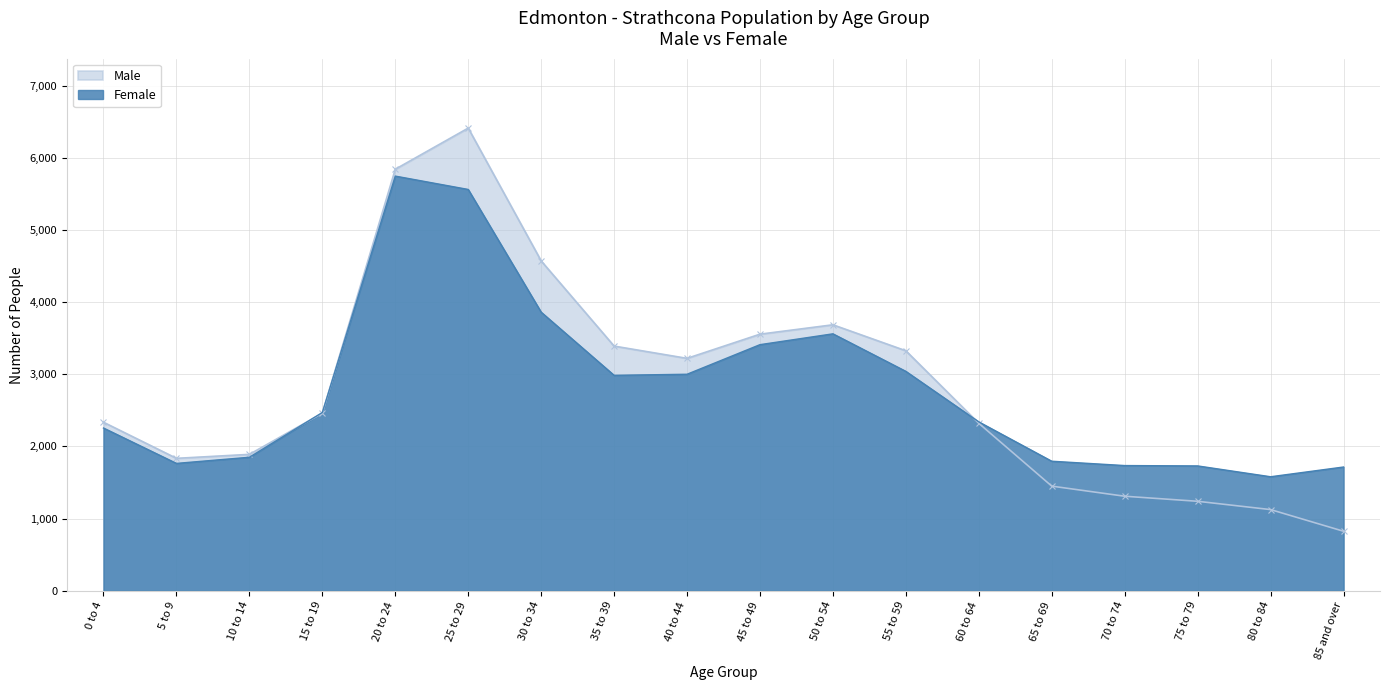

How many data points in Male are above 2460?

8